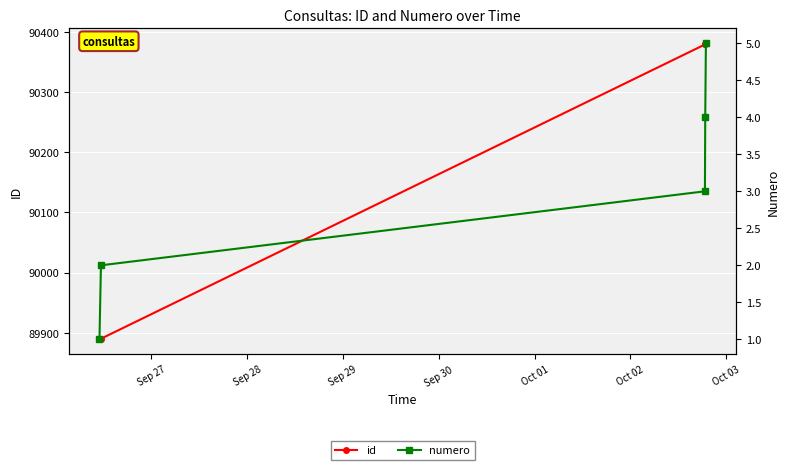

True or false: id has more than 1 points higher than both neighbors.

False